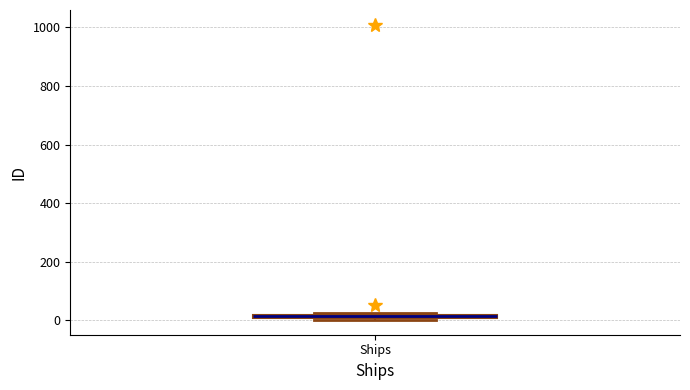

Where is the lower edge of the box for Ships on the y-axis? The values are not printed on the chart, so give them approximately, as read against the axis.

0